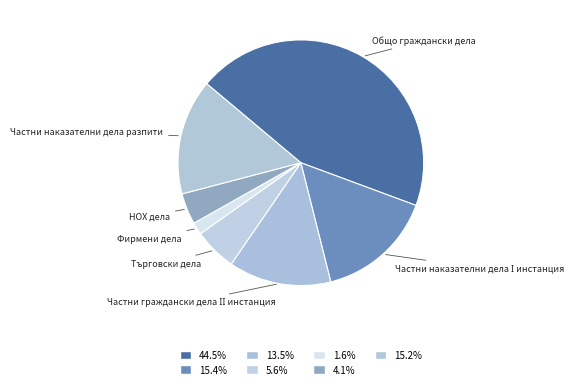

Approximately how many times larger is the value at Общо граждански дела compared to Търговски дела?

7.9